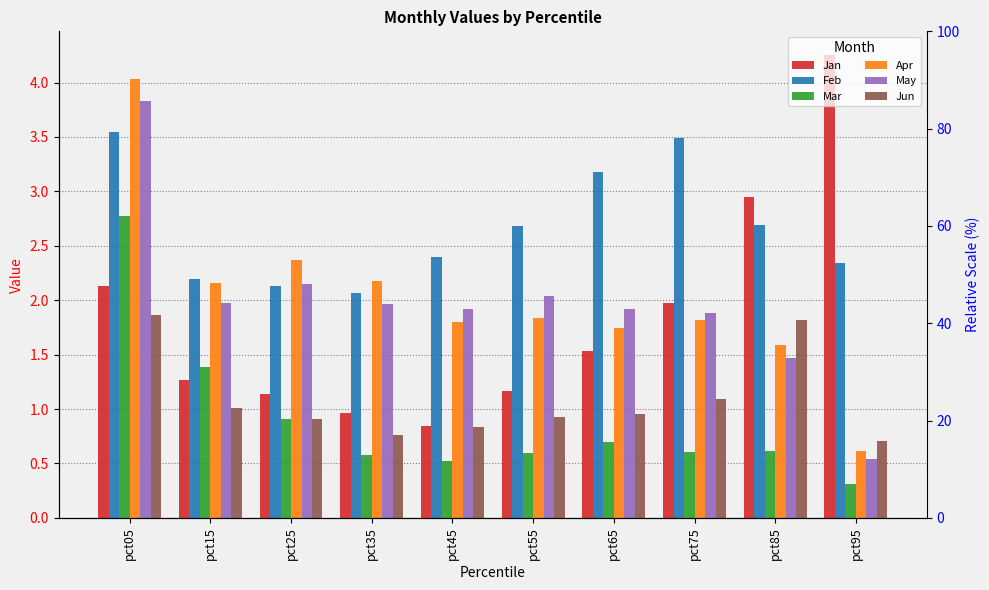

Is the value of Feb at pct45 greater than the value of Apr at pct55?

Yes